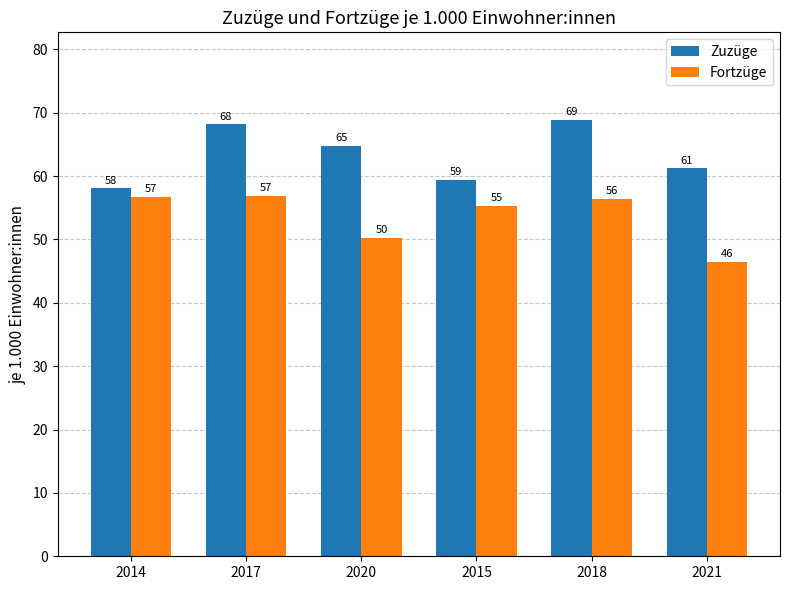

Which category has the lowest value in the Fortzüge series?

2021